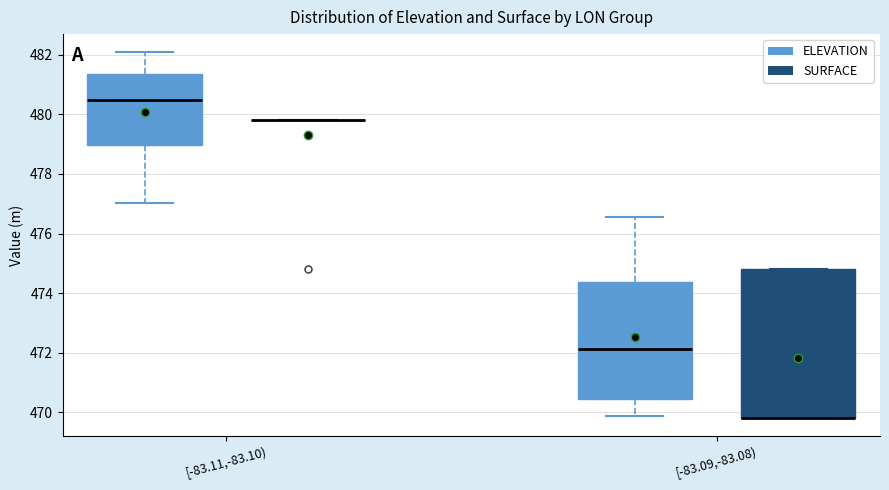

Where is the lower edge of the box for [-83.09,-83.08) (SURFACE) on the y-axis? The values are not printed on the chart, so give them approximately, as read against the axis.

469.8